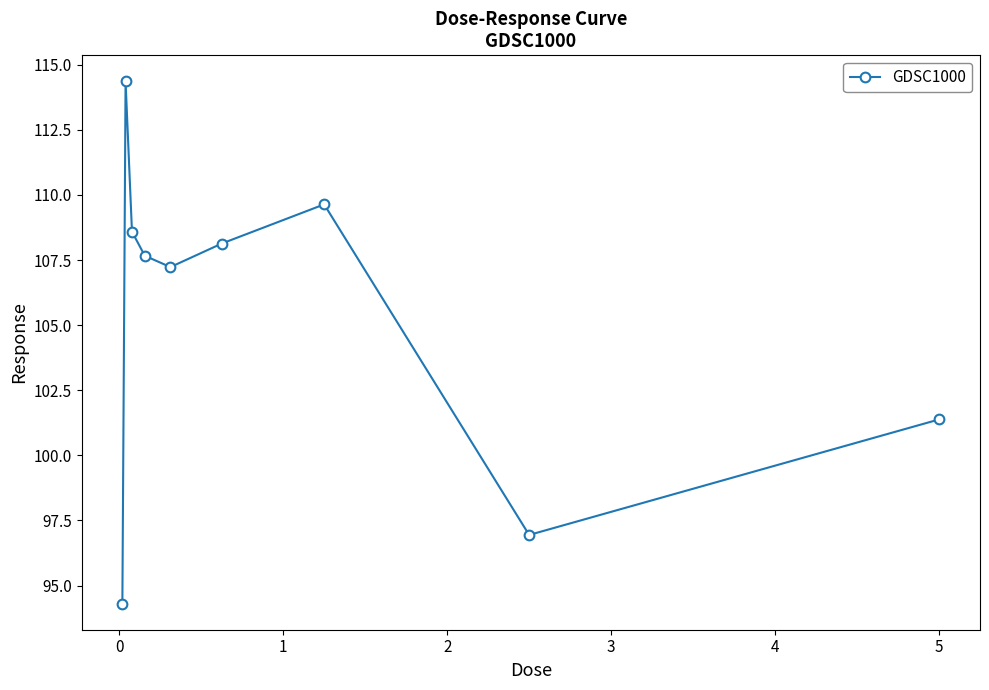

How many values exceed 107?

6